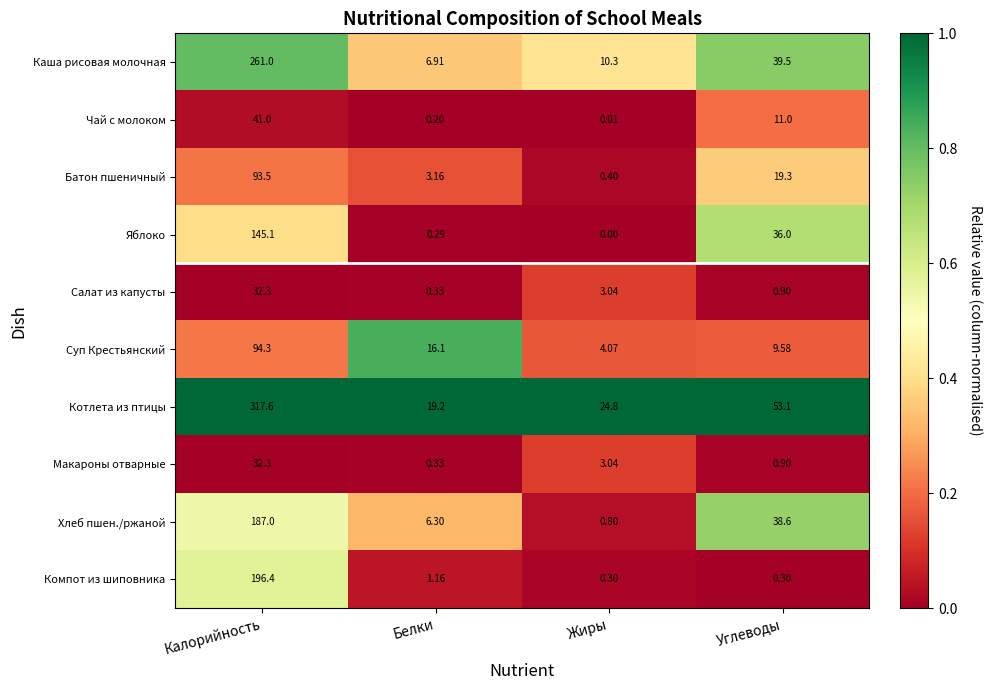

Which label corresponds to the smallest value in the chart?

Жиры